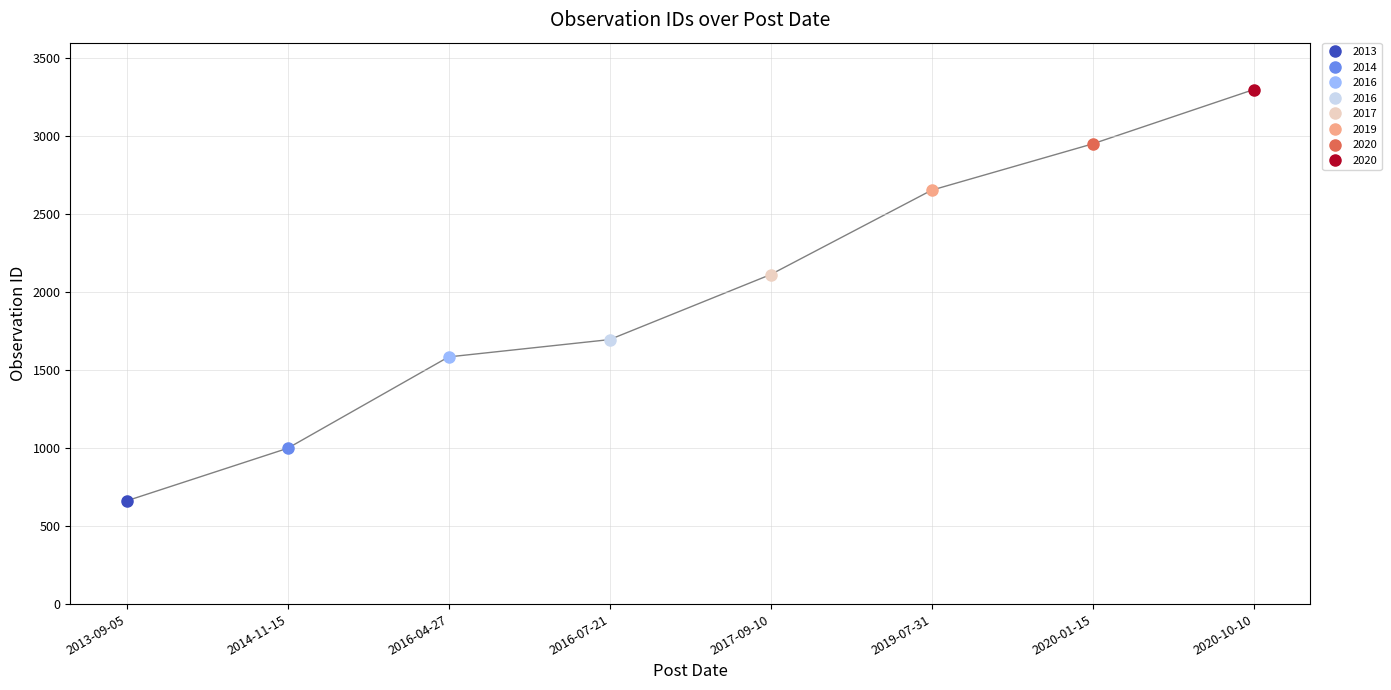

List the labels in order of value, largest first.

2020-10-10, 2020-01-15, 2019-07-31, 2017-09-10, 2016-07-21, 2016-04-27, 2014-11-15, 2013-09-05